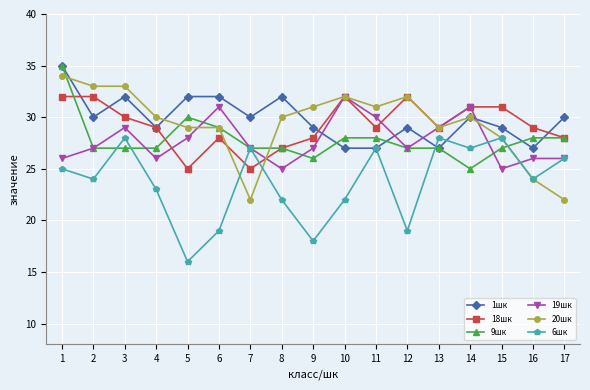

How many data points in 1шк are less than 30?

8